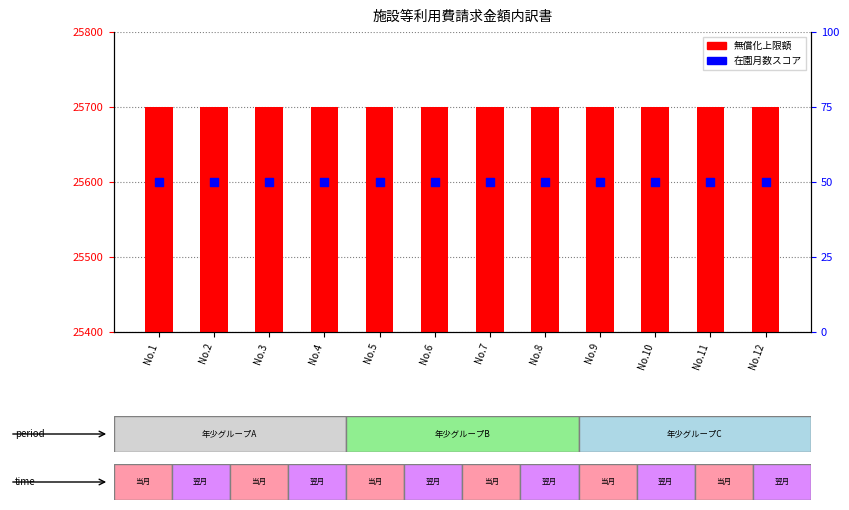

Which series has the largest total across all categories?

無償化上限額